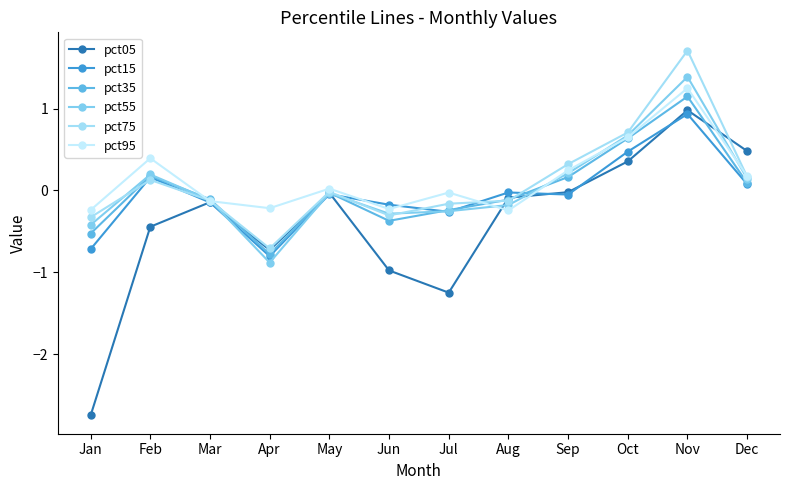

At which label does pct95 reach its minimum?

Aug